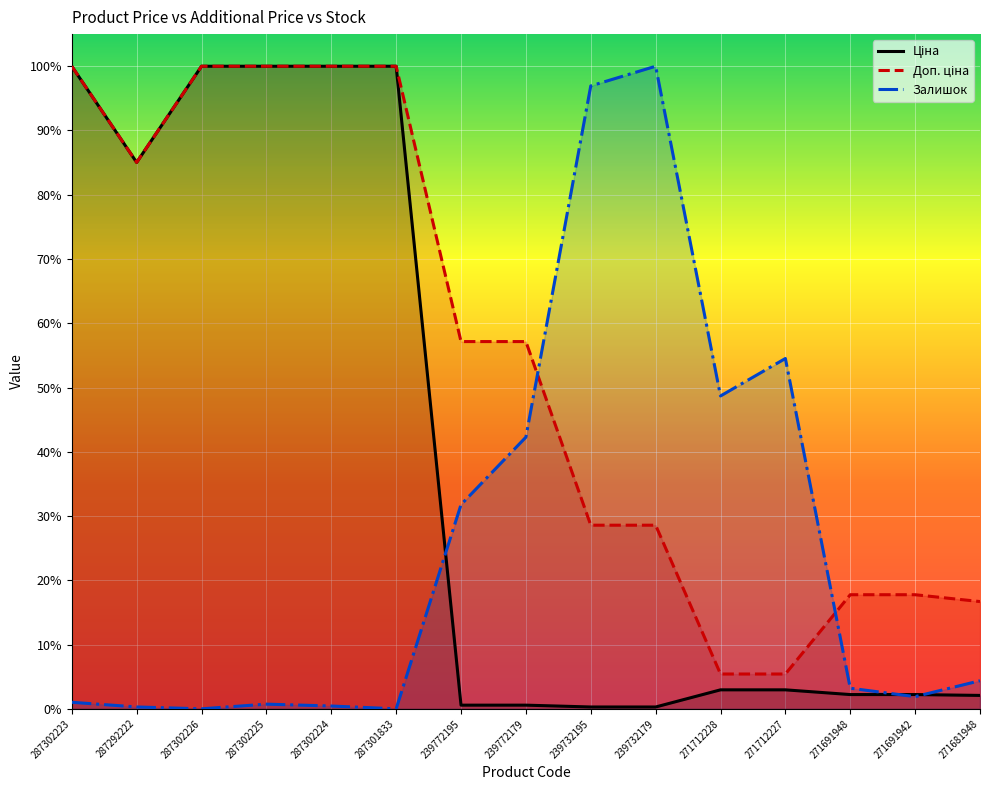

Rank the series at 239732179 from highest to lowest value.

Залишок, Доп. ціна, Ціна